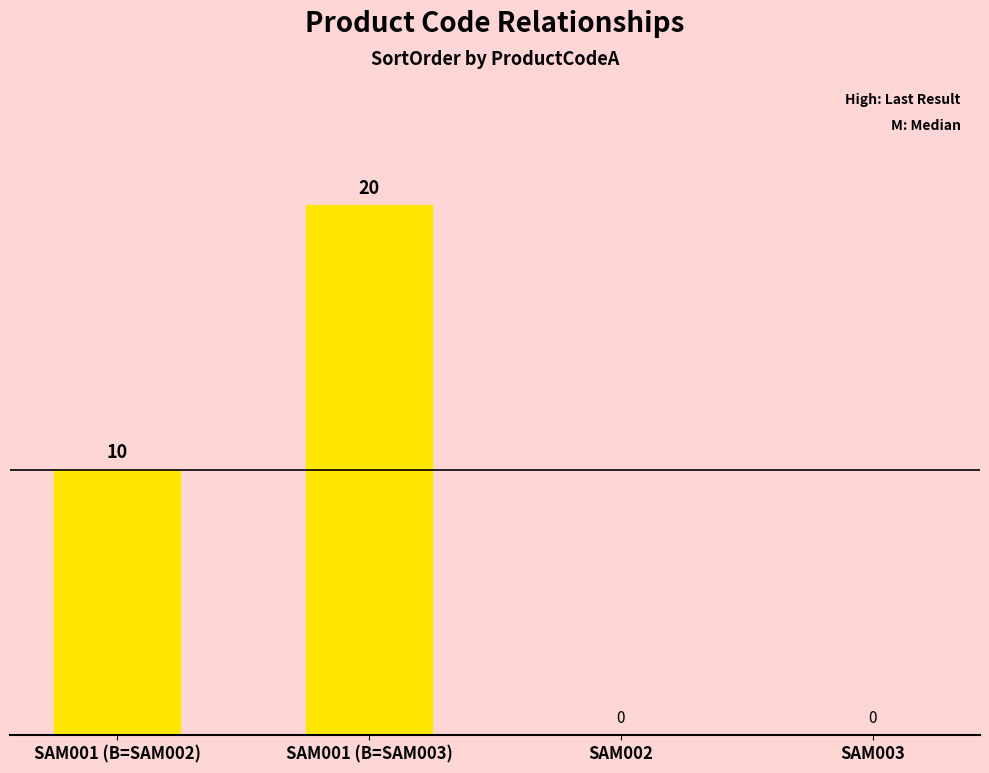

Reading left to right, transcribe all the data shown in this chart.

10	20	0	0